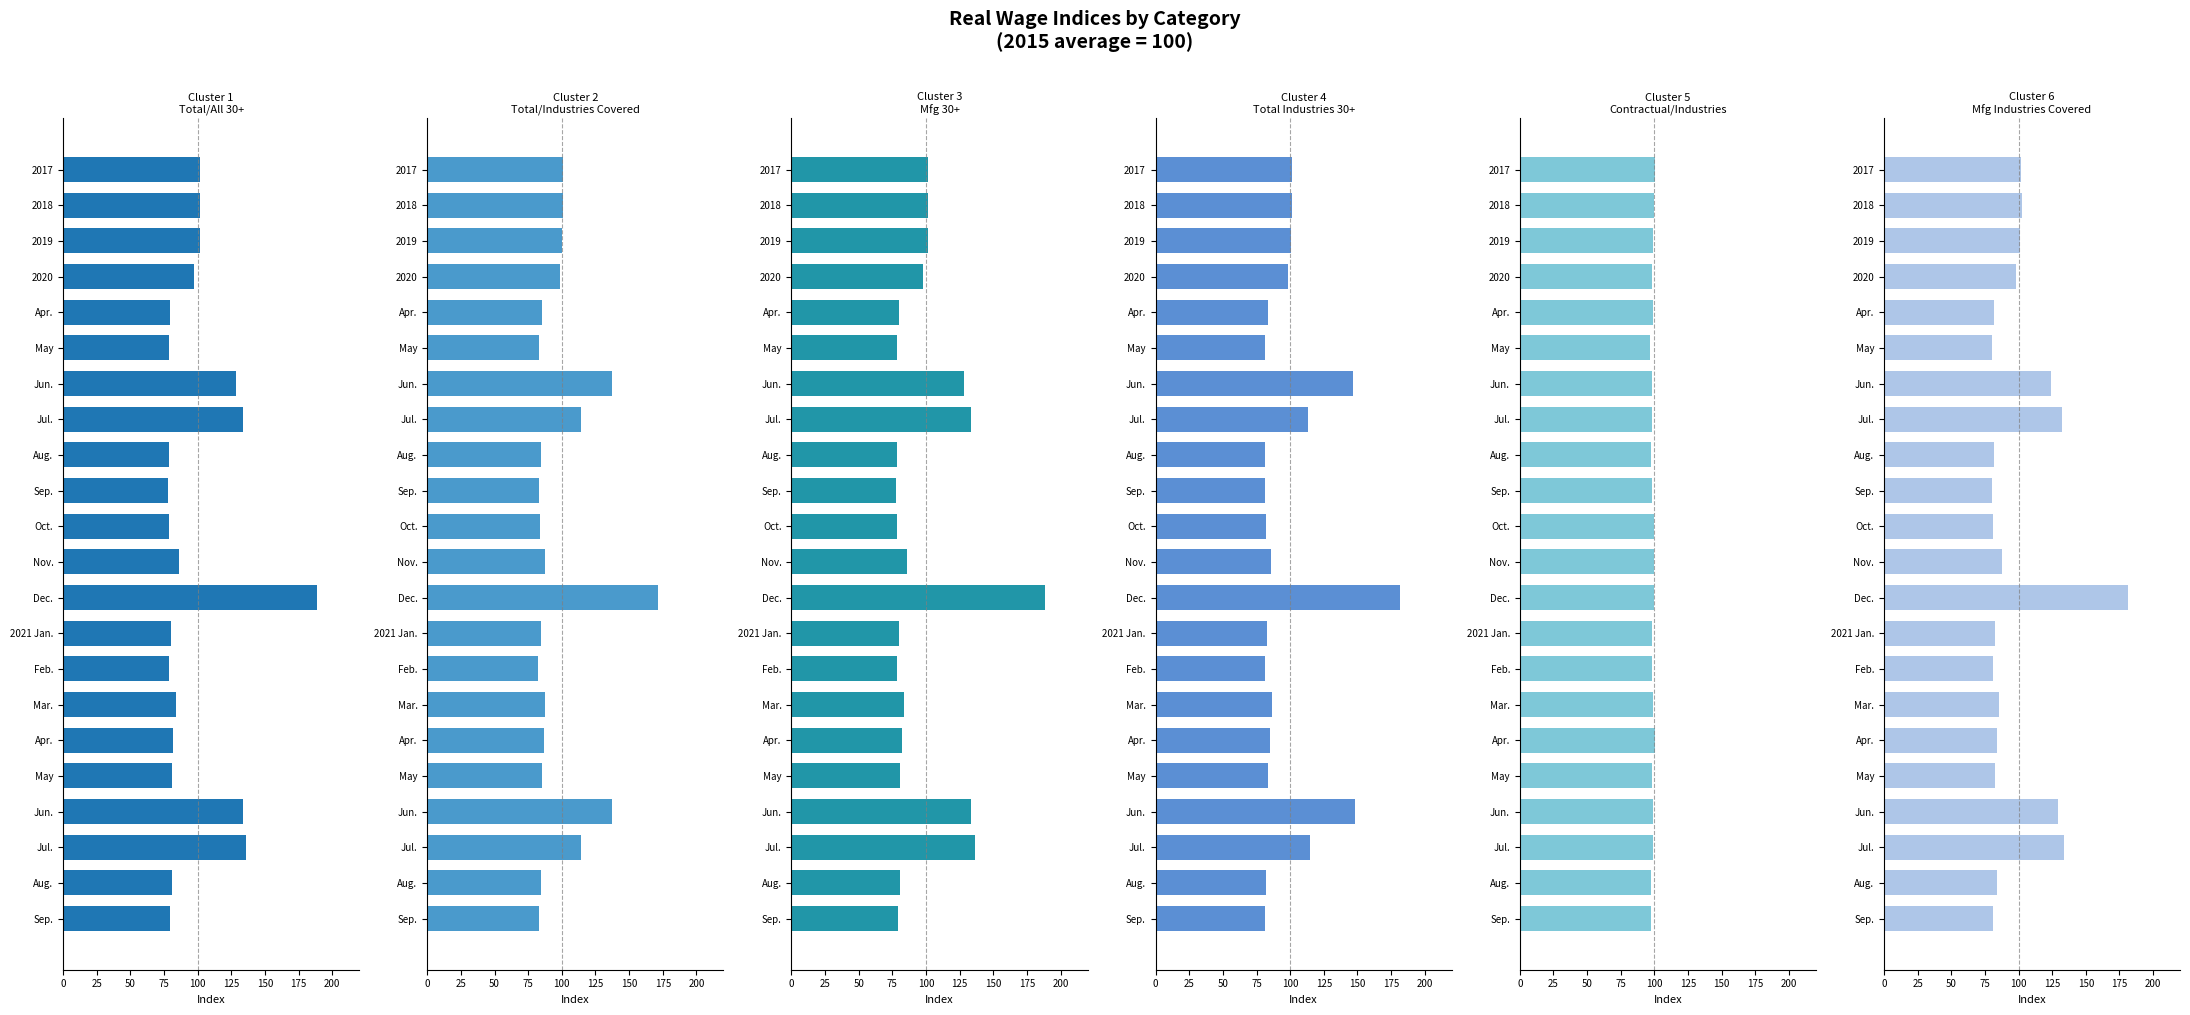

True or false: Total/All 30+ has a value of 296.2 at Dec..

False